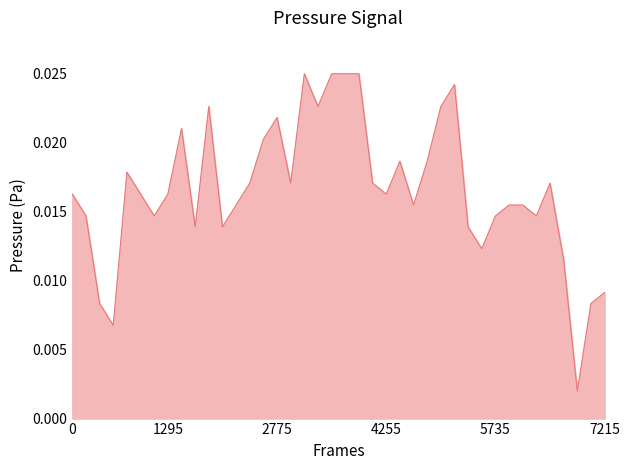

Does the chart display data point markers on the line(s)?

No